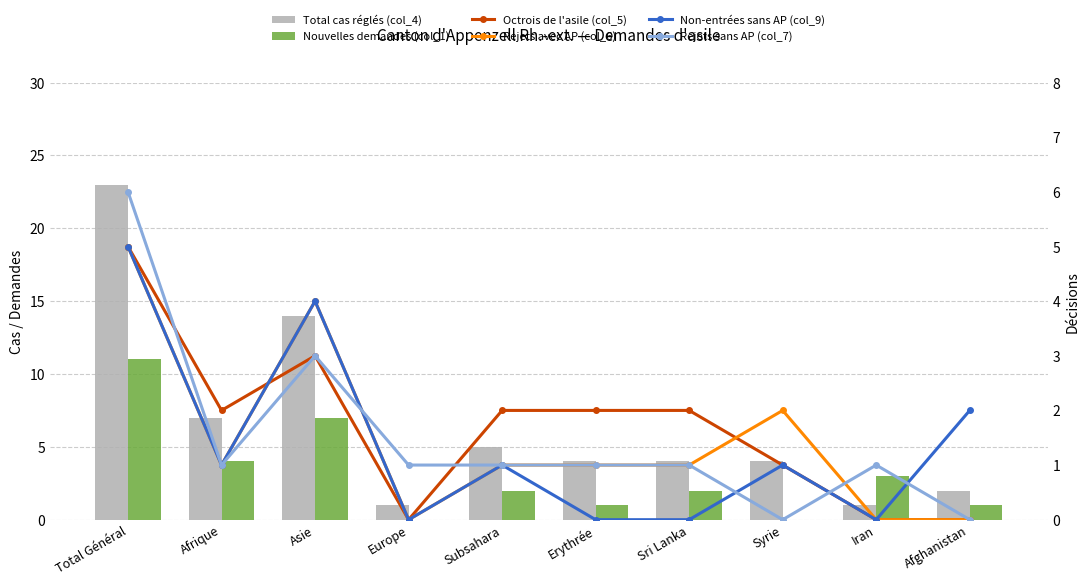

How many groups of bars are there?

10